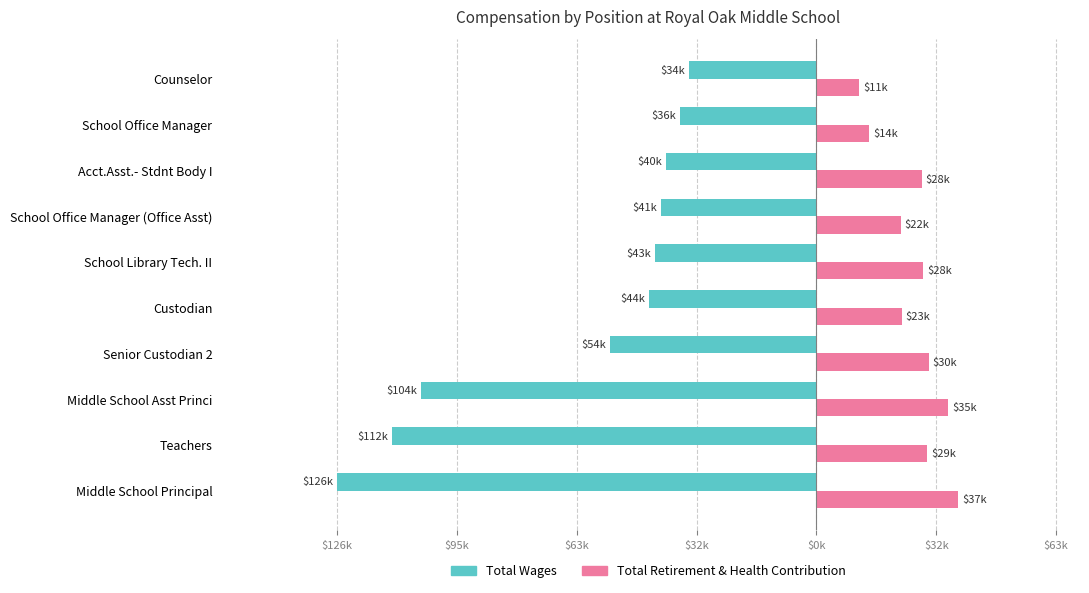

What are all the series names shown in the legend?

Total Wages, Total Retirement & Health Contribution